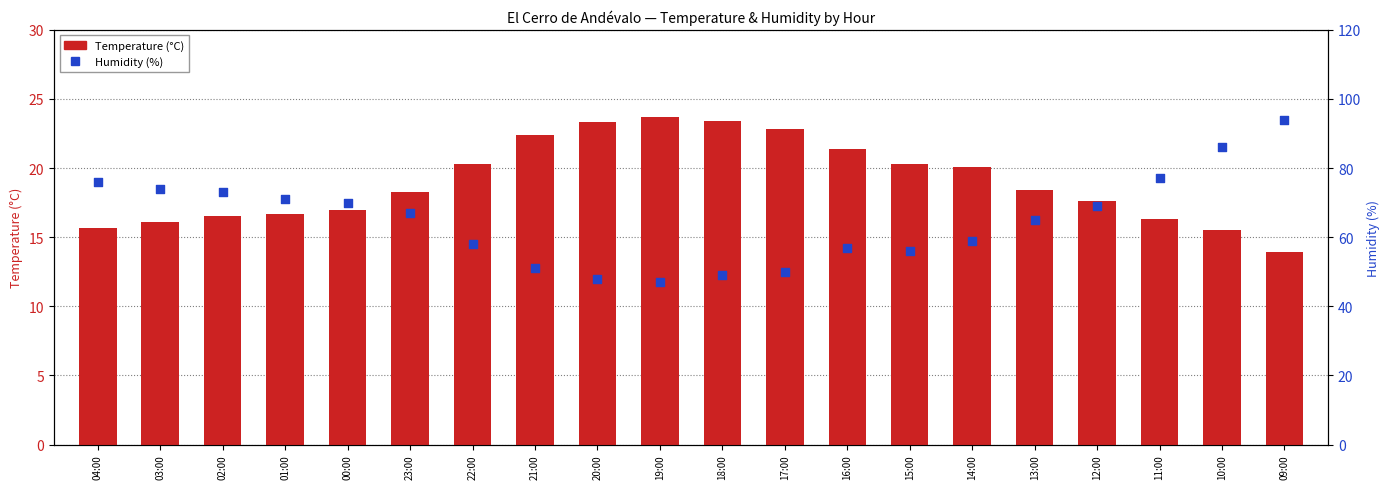

What are all the series names shown in the legend?

Temperature (°C), Humidity (%)